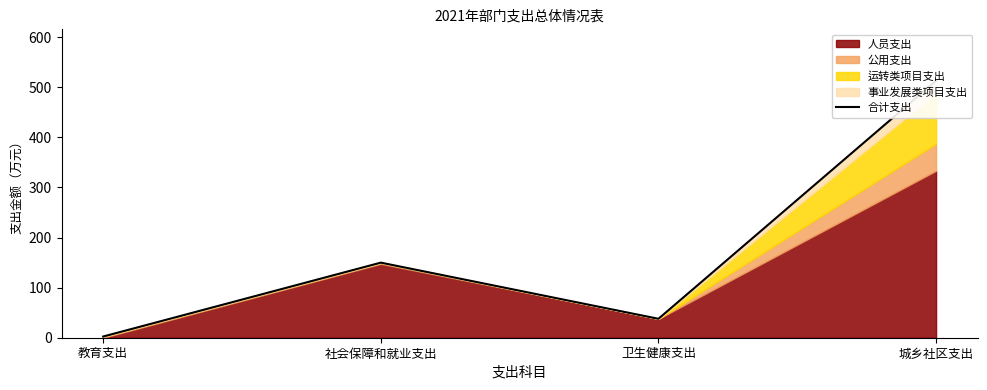

Where is the data nearest to the value 257?

社会保障和就业支出